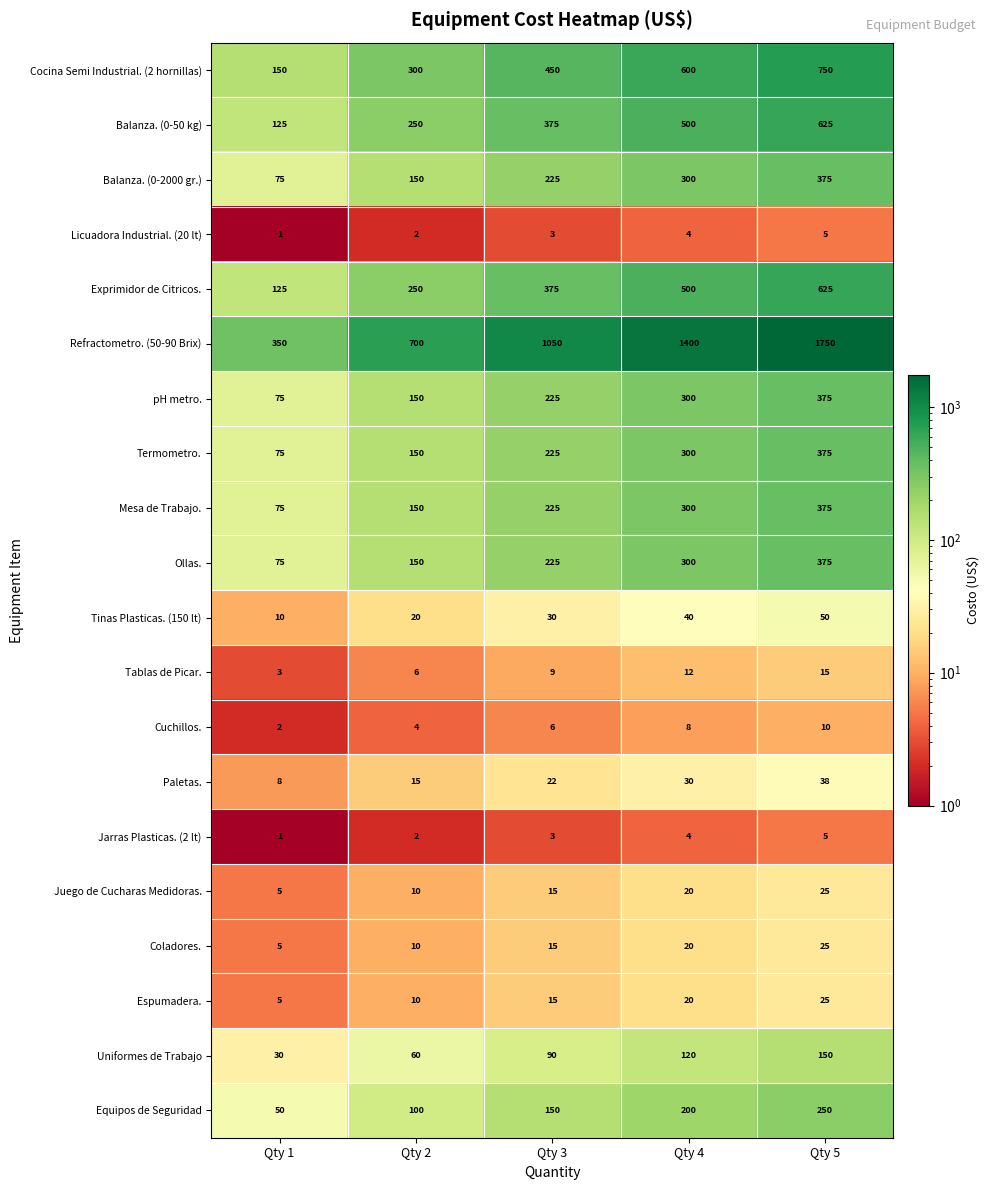

Where is Mesa de Trabajo. nearest to the value 225?

Qty 3